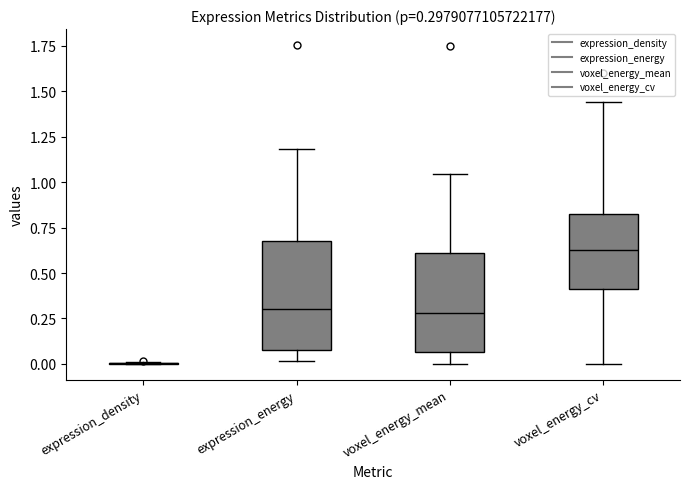

Which box is the tallest, from its lower edge to its upper edge?

expression_energy